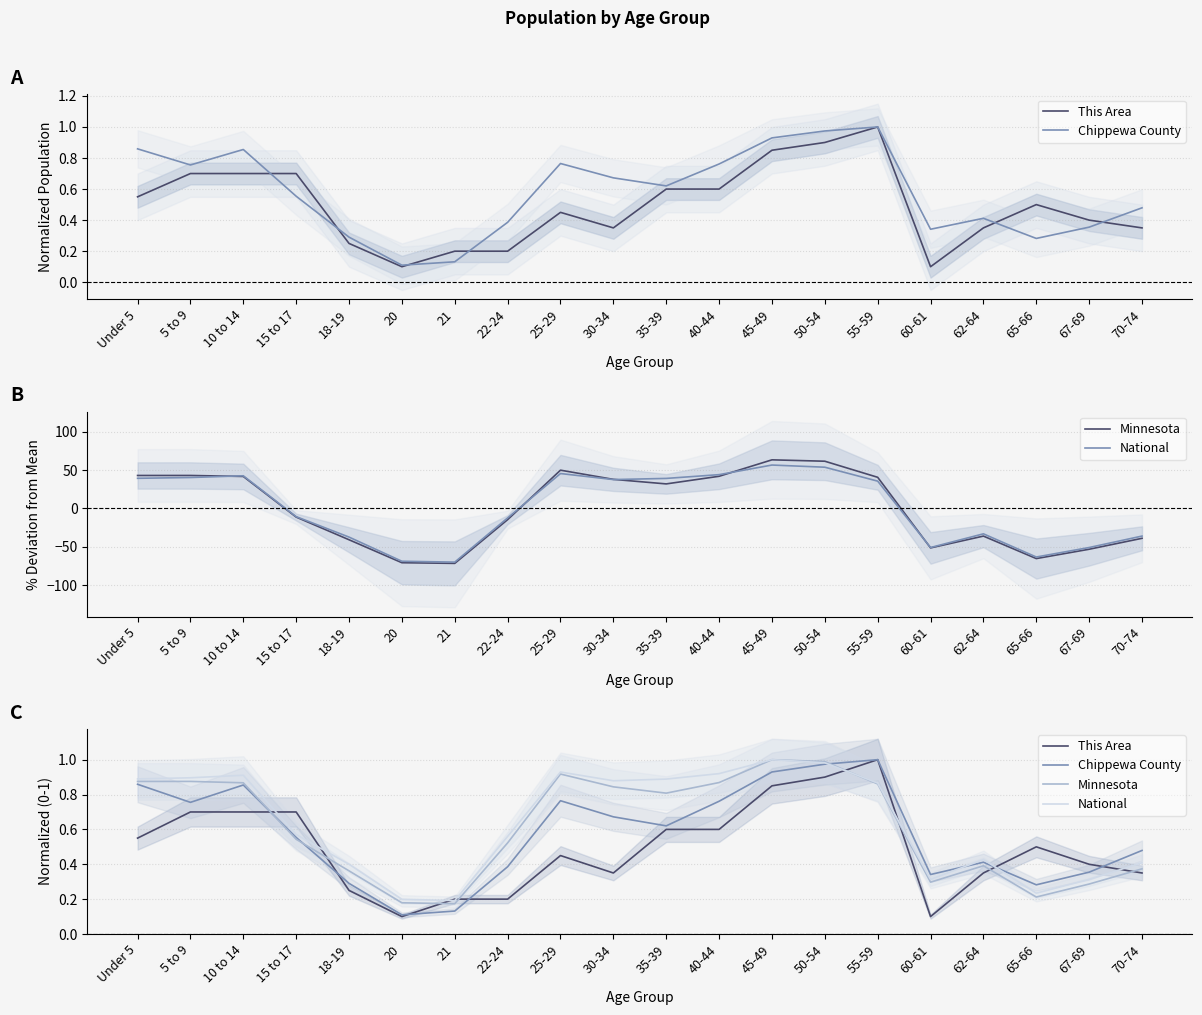

Rank the series at 65-66 from highest to lowest value.

This Area, Chippewa County, National, Minnesota